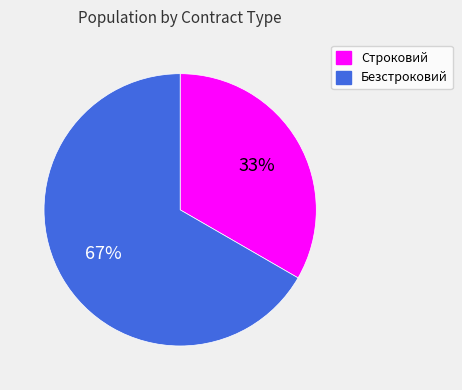

To the nearest percent, what is the average slice percentage?

50%